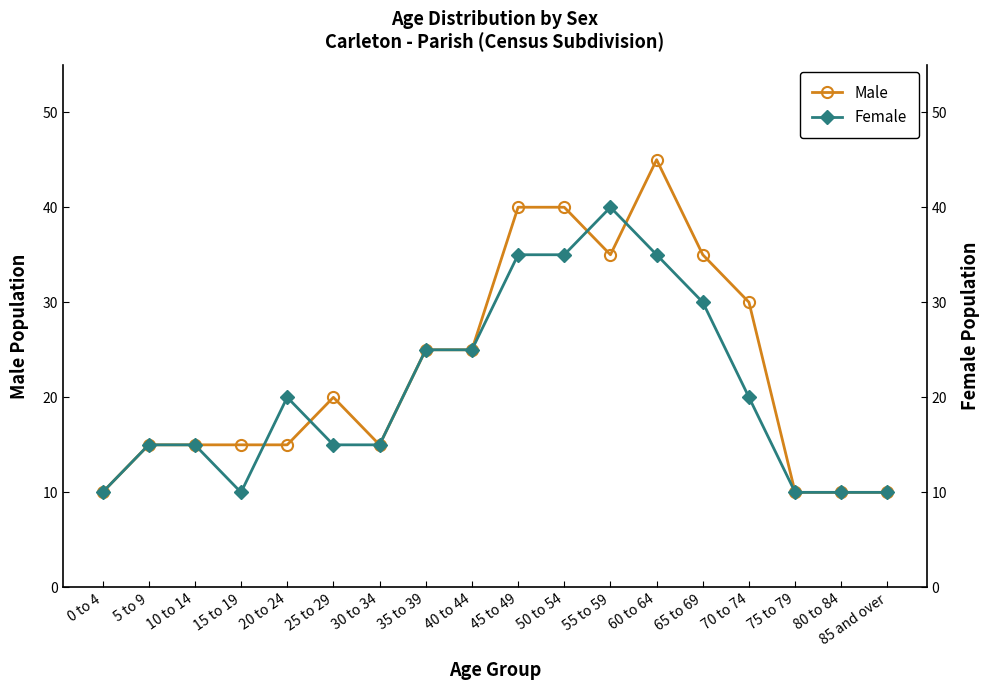

How many interior local valleys does the Male series have?

2